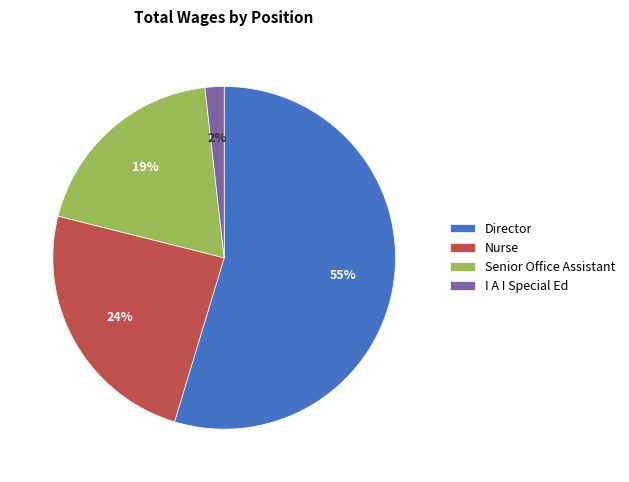

To the nearest percent, what portion does Director represent?

55%